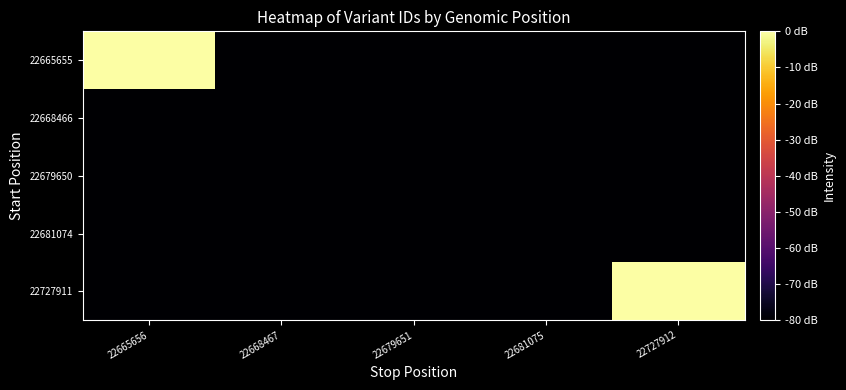

Reading left to right, extract all data points from this chart.

22665655: 22665656=-0.0	22668467=-80.0	22679651=-80.0	22681075=-80.0	22727912=-80.0
22668466: 22665656=-80.0	22668467=-80.0	22679651=-80.0	22681075=-80.0	22727912=-80.0
22679650: 22665656=-80.0	22668467=-80.0	22679651=-80.0	22681075=-80.0	22727912=-80.0
22681074: 22665656=-80.0	22668467=-80.0	22679651=-80.0	22681075=-80.0	22727912=-80.0
22727911: 22665656=-80.0	22668467=-80.0	22679651=-80.0	22681075=-80.0	22727912=0.0